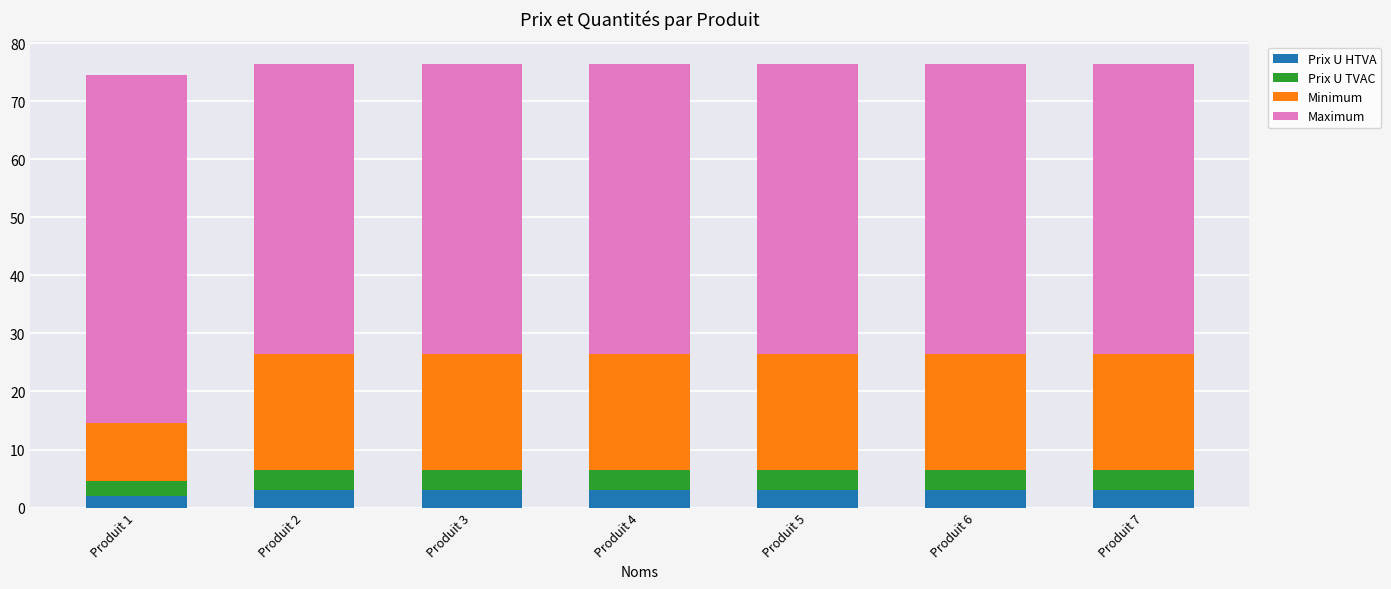

Reading right to left, list the values for the Prix U HTVA series.

Produit 7=3.0	Produit 6=3.0	Produit 5=3.0	Produit 4=3.0	Produit 3=3.0	Produit 2=3.0	Produit 1=2.0